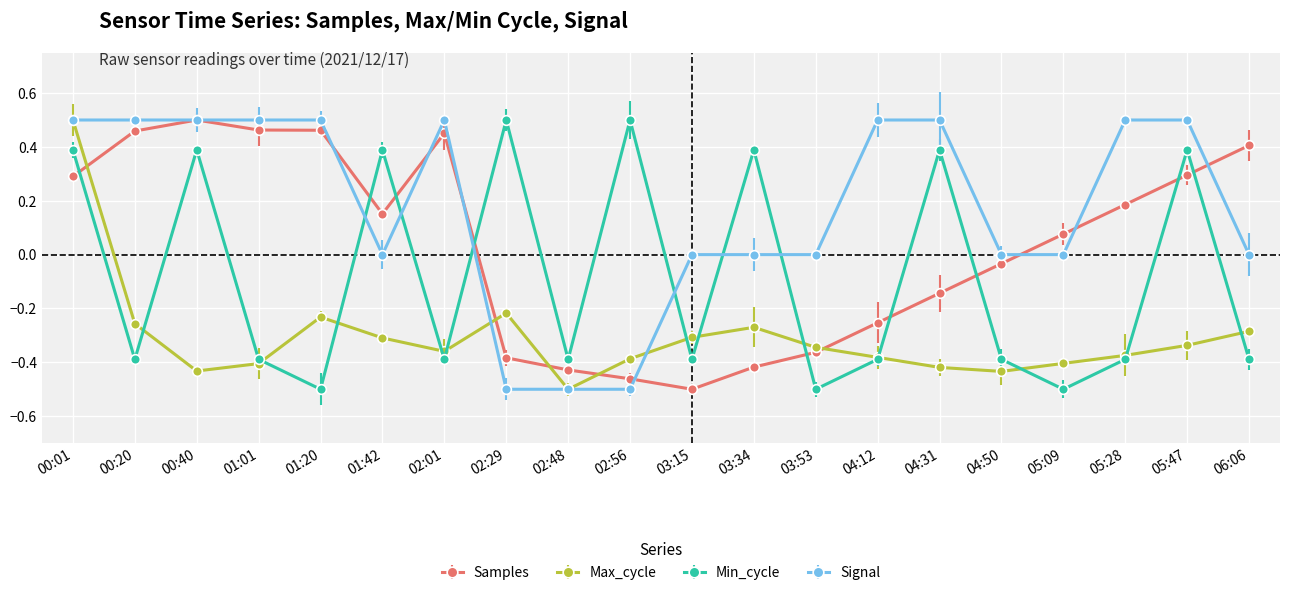

True or false: Min_cycle has more than 1 interior local peaks.

True